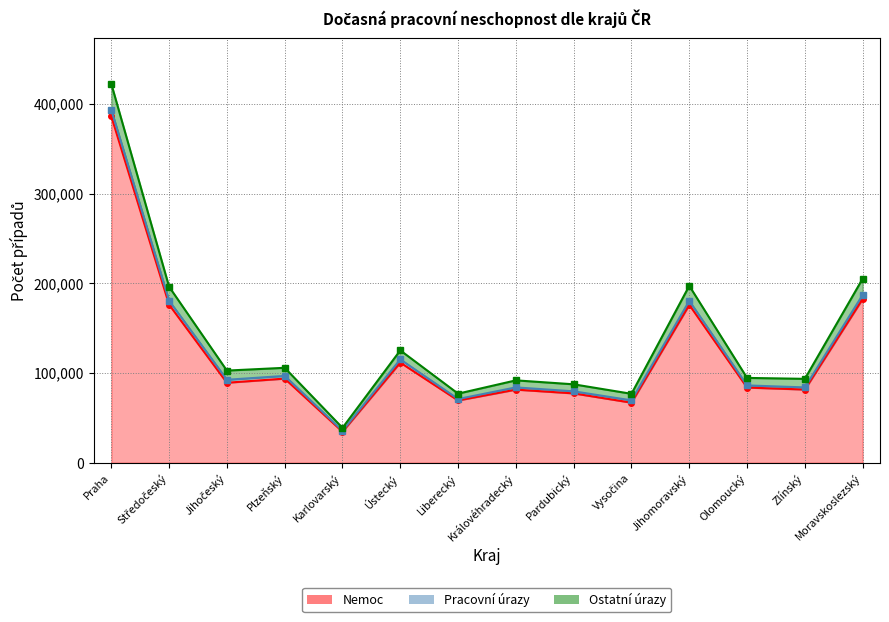

Which has a higher value, Plzeňský or Ústecký?

Ústecký